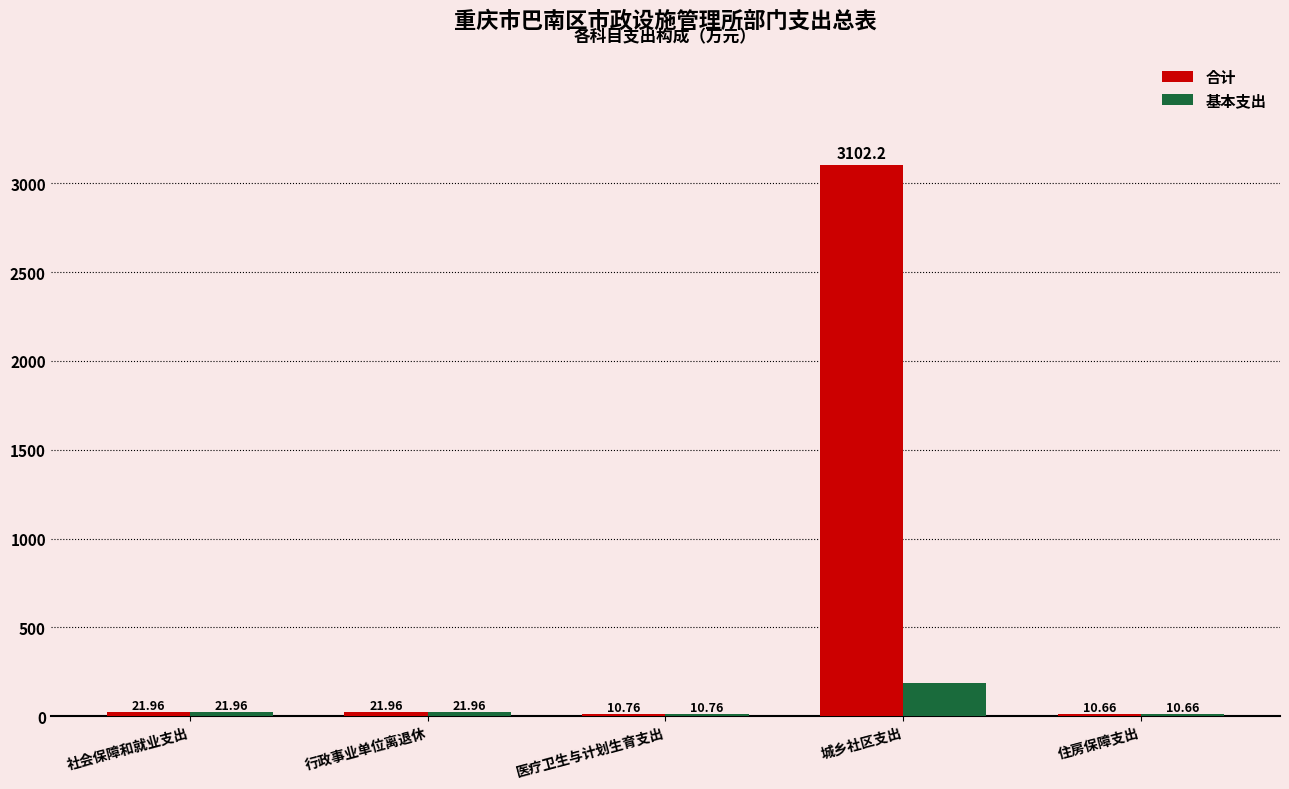

Read the 基本支出 value at 行政事业单位离退休.

22.0